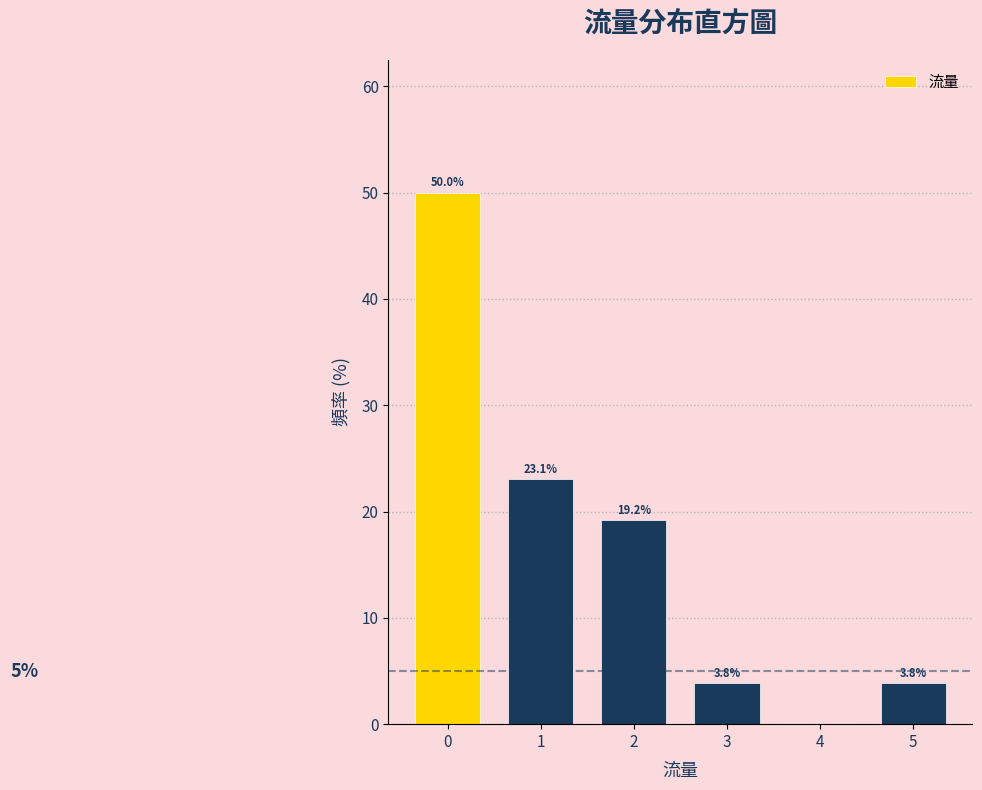

Over which range of the x-axis is the bar tallest?

-0.5 to 0.5